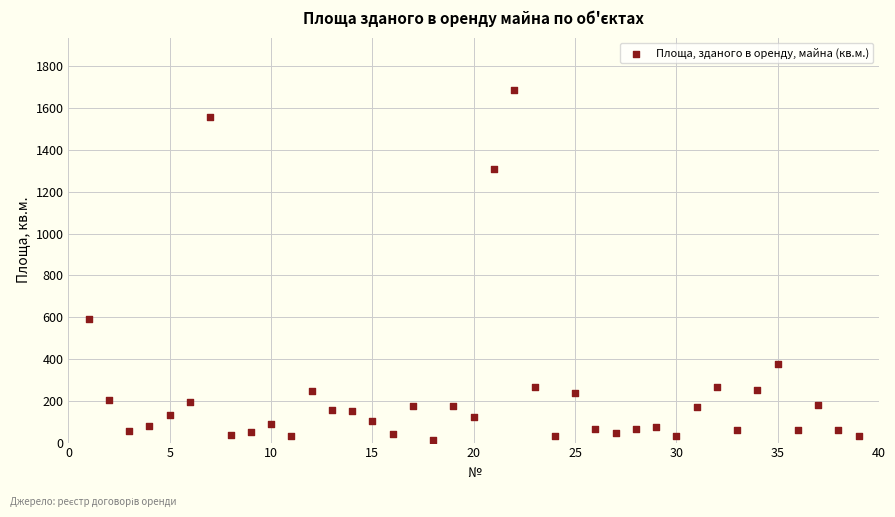

What Y value in the scatter plot is closest to 849?

591.9